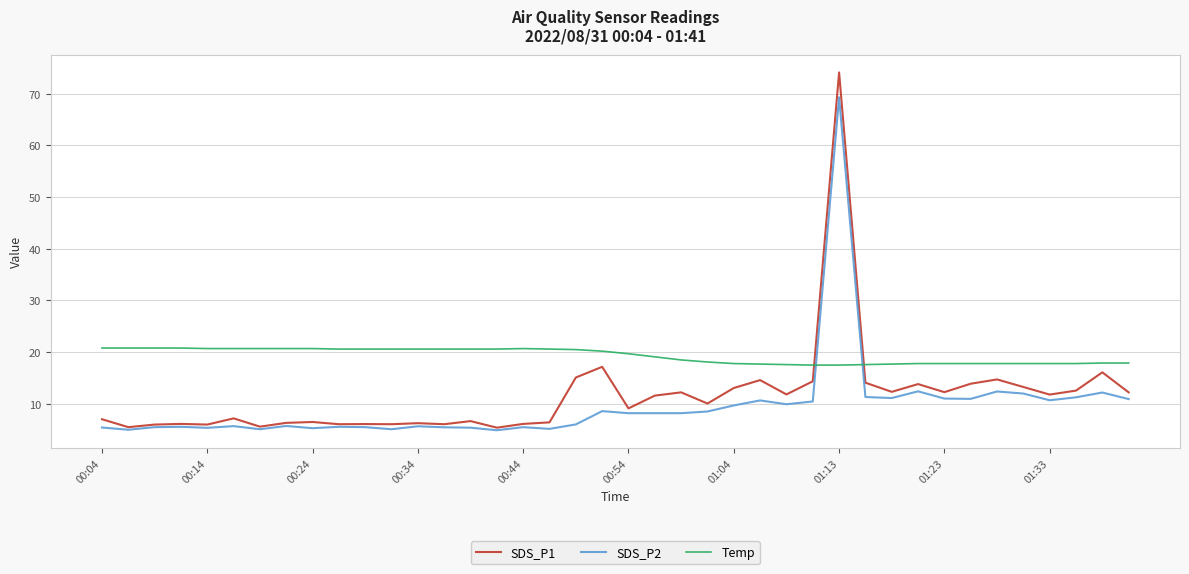

List the series in order of their overall mean, highest first.

Temp, SDS_P1, SDS_P2